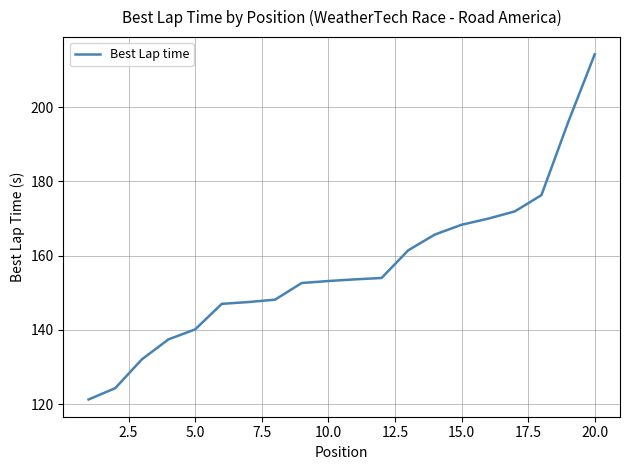

What is the greatest value displayed?

214.2